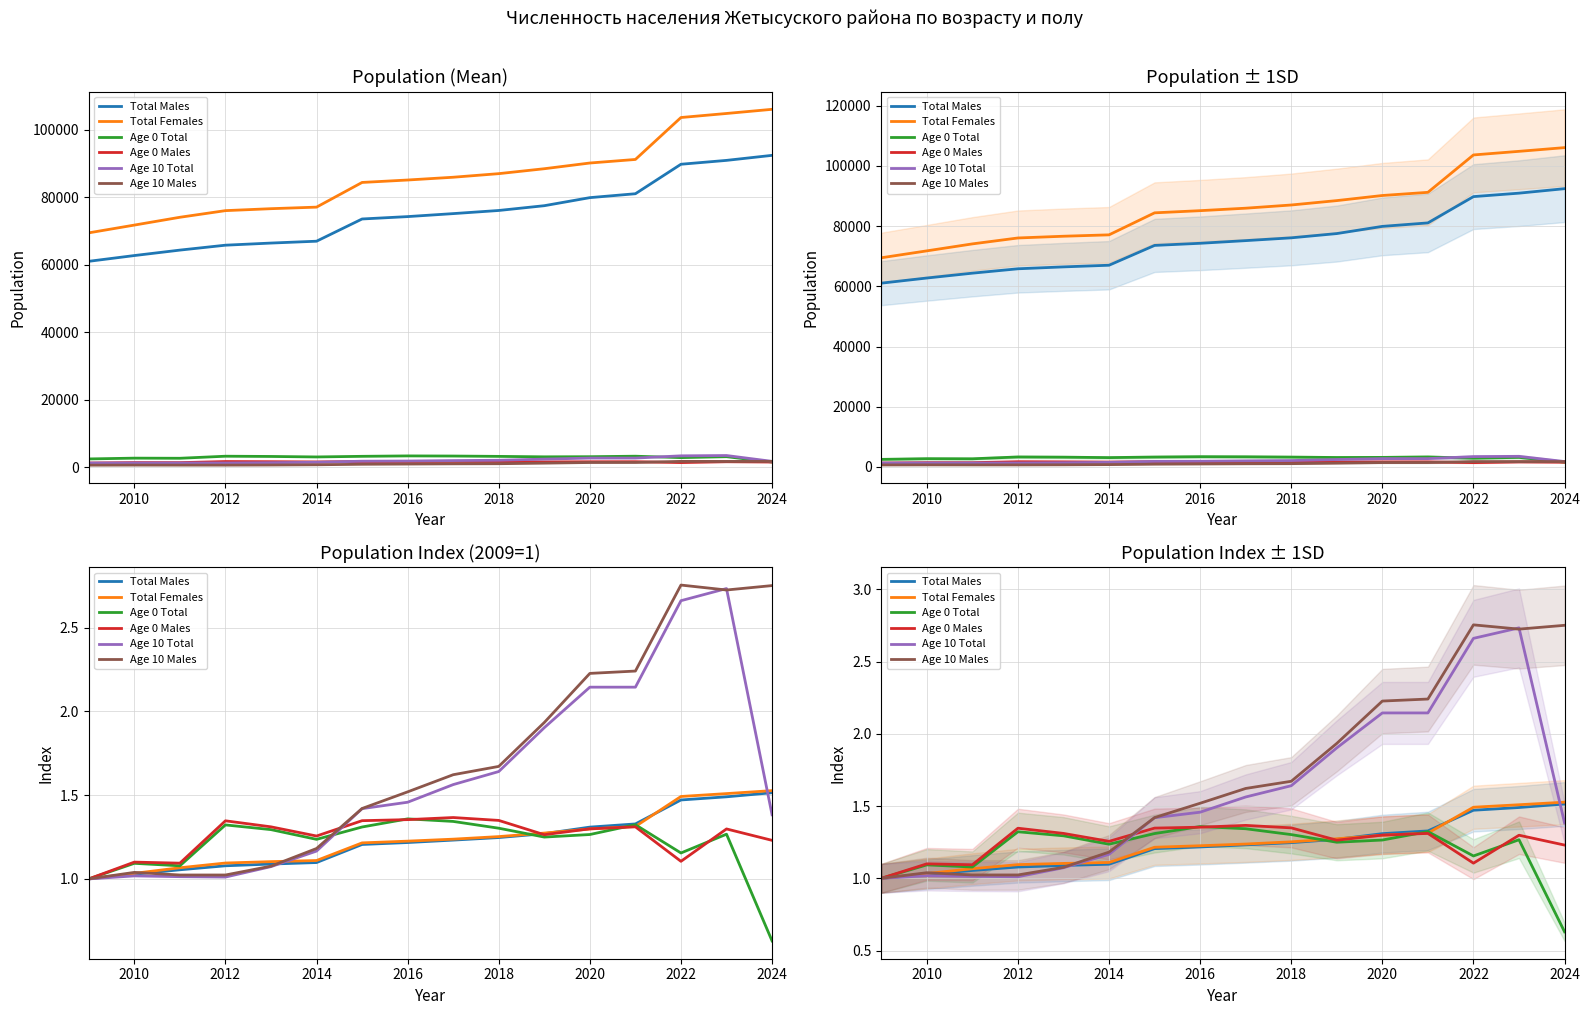

What are all the series names shown in the legend?

Total Males, Total Females, Age 0 Total, Age 0 Males, Age 10 Total, Age 10 Males